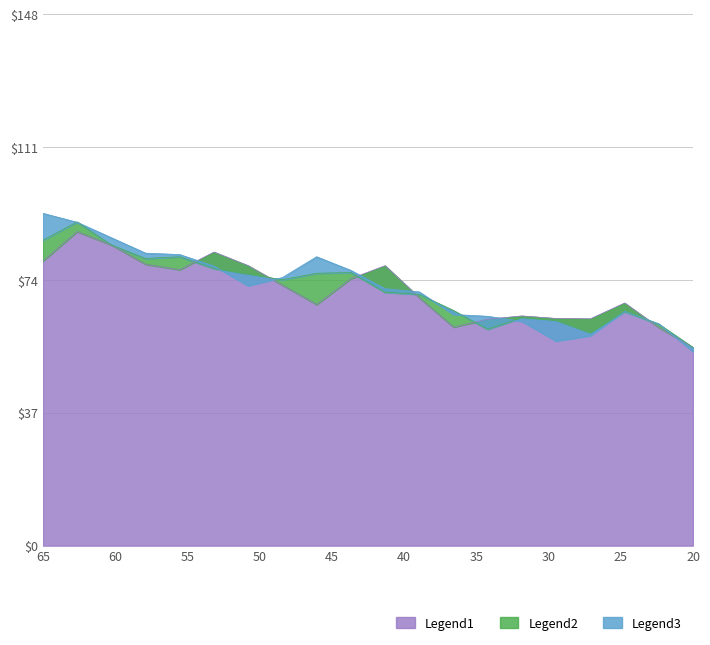

Reading left to right, transcribe all the data shown in this chart.

Legend3: 92.6	90.1	85.8	81.5	81.1	77.9	72.4	74.7	80.5	76.7	71.6	70.7	64.4	63.9	62.5	57.0	58.5	65.3	61.8	54.1
Legend2: 85.1	90.2	83.8	80.0	80.5	77.2	75.6	74.1	75.9	76.1	70.6	70.0	65.5	60.3	63.5	62.7	59.2	65.2	61.7	55.2
Legend1: 79.3	87.5	83.8	78.4	76.9	81.8	78.0	72.6	67.2	74.4	78.0	69.1	60.9	63.1	64.0	63.3	63.2	67.6	60.8	55.2